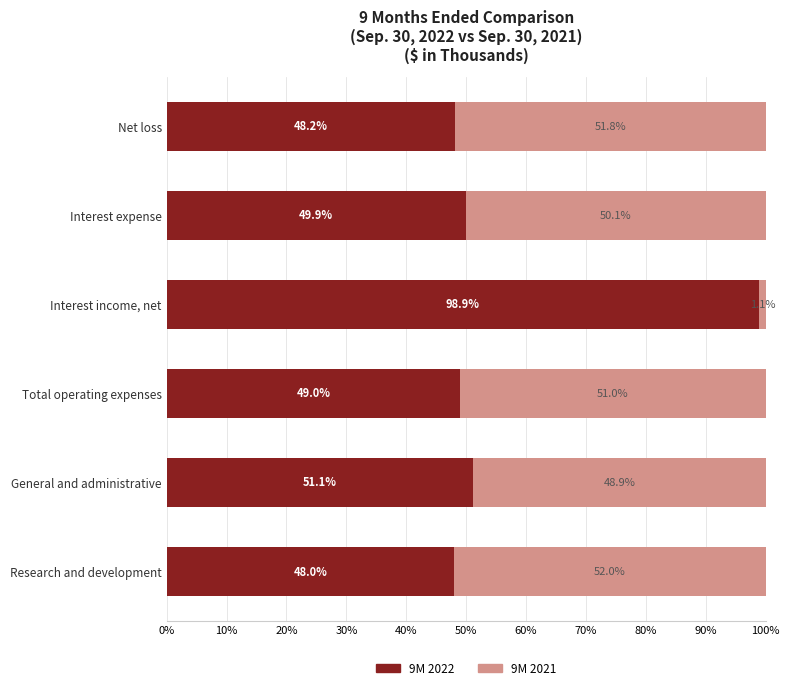

What is the total value across all series at Total operating expenses?

100.0